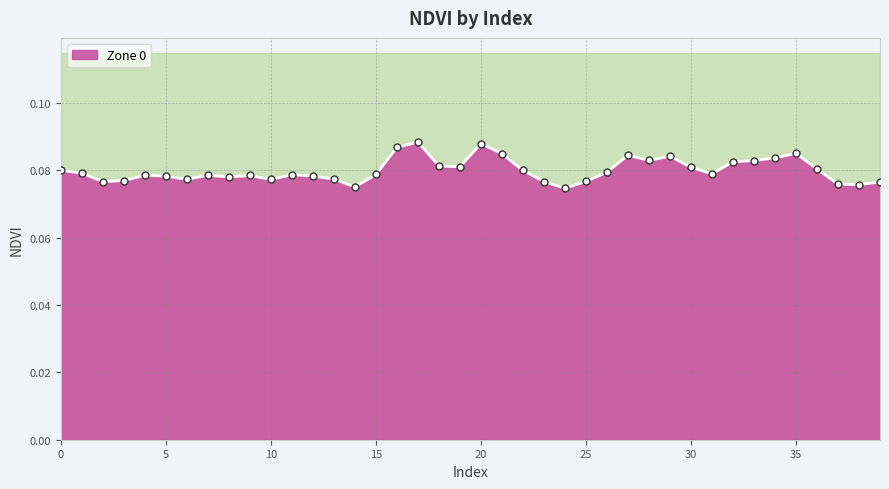

True or false: the data shows 0.1 at 39.

True